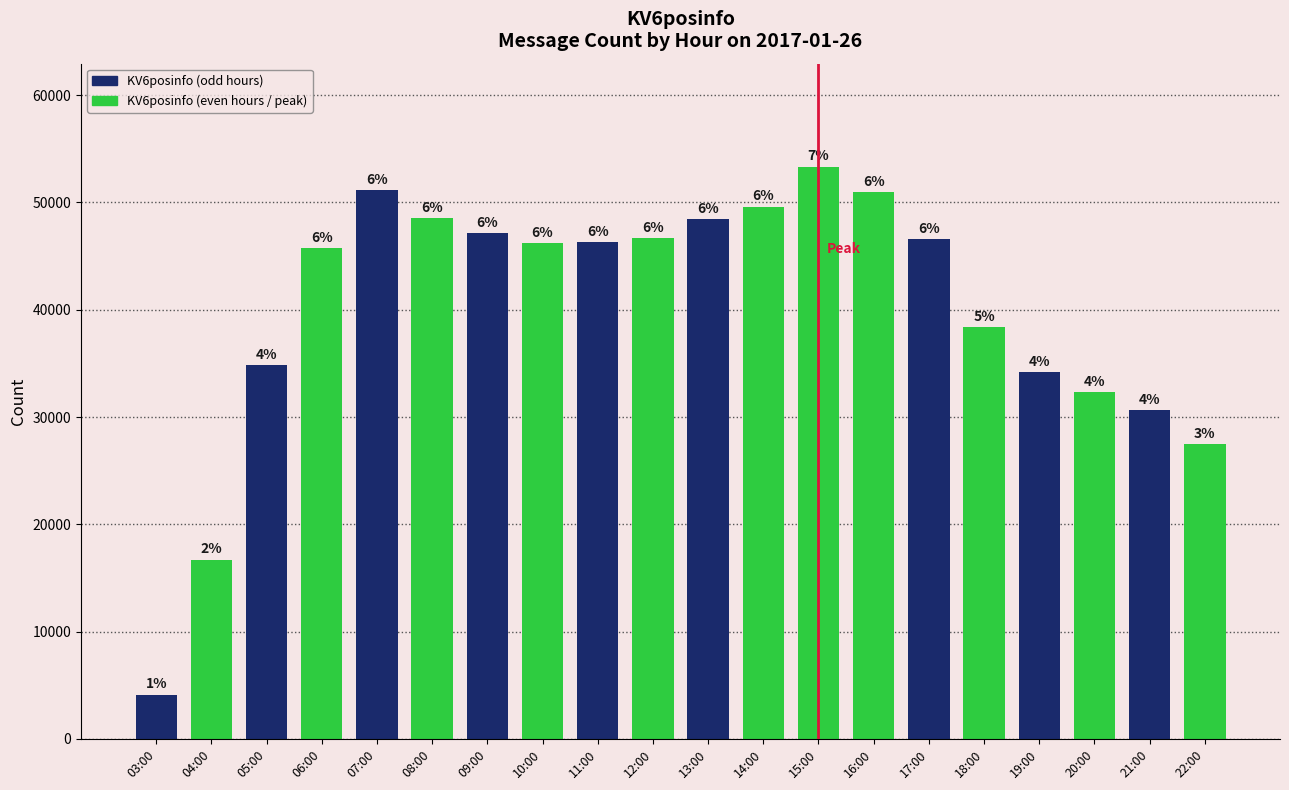

What is the change in value from 06:00 to 20:00?

-13457